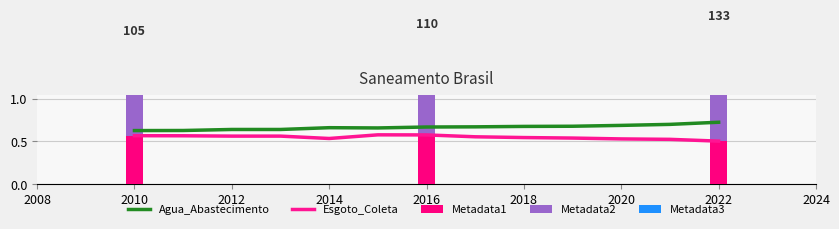

What is the difference between the Agua_Abastecimento values at 2010 and 2021?

0.1